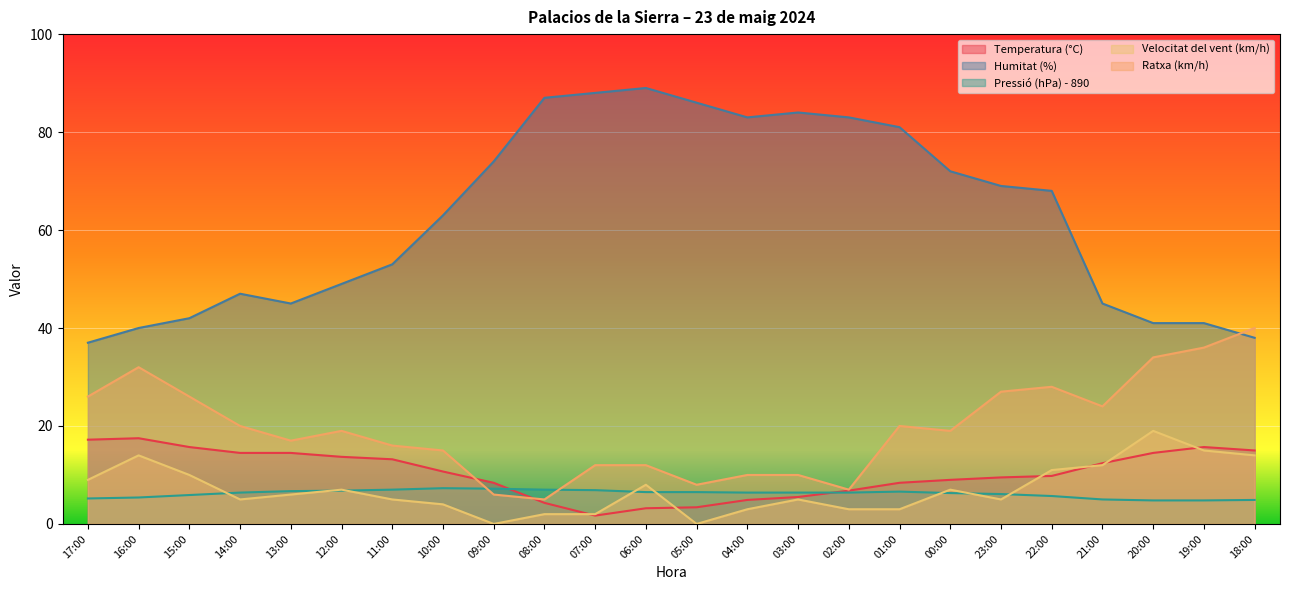

How many lines are shown in the chart?

5